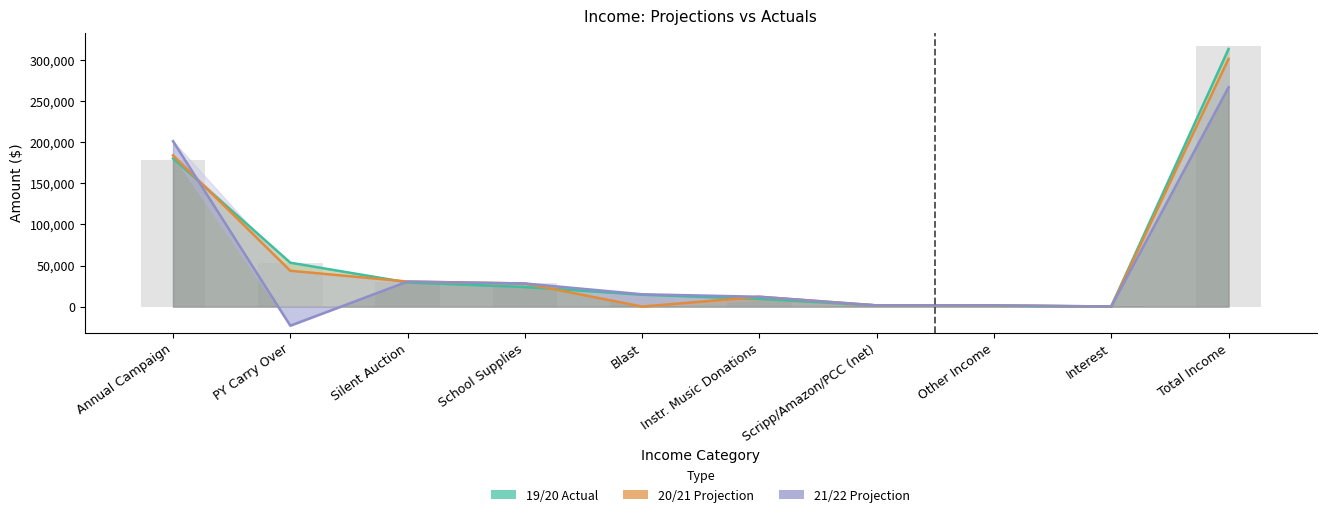

How many values in 21/22 Projection are below zero?

1